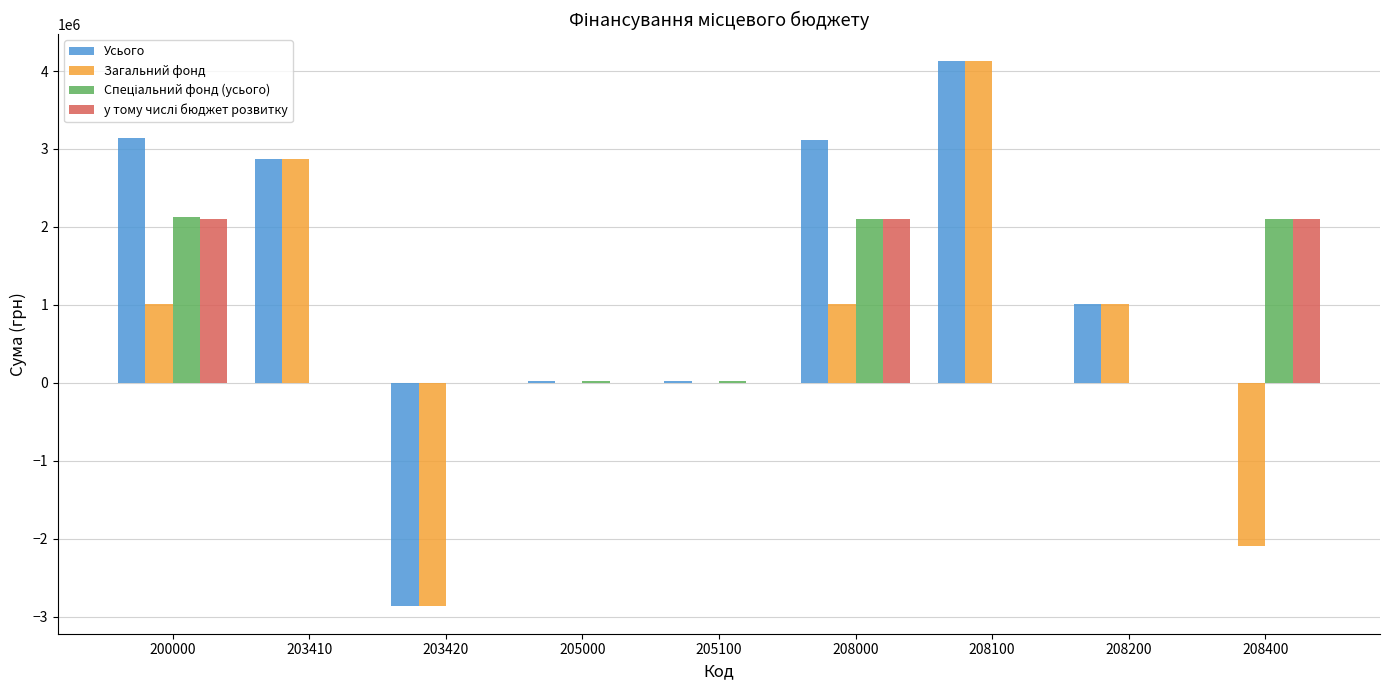

How many data points in Загальний фонд are above 1005894?

5